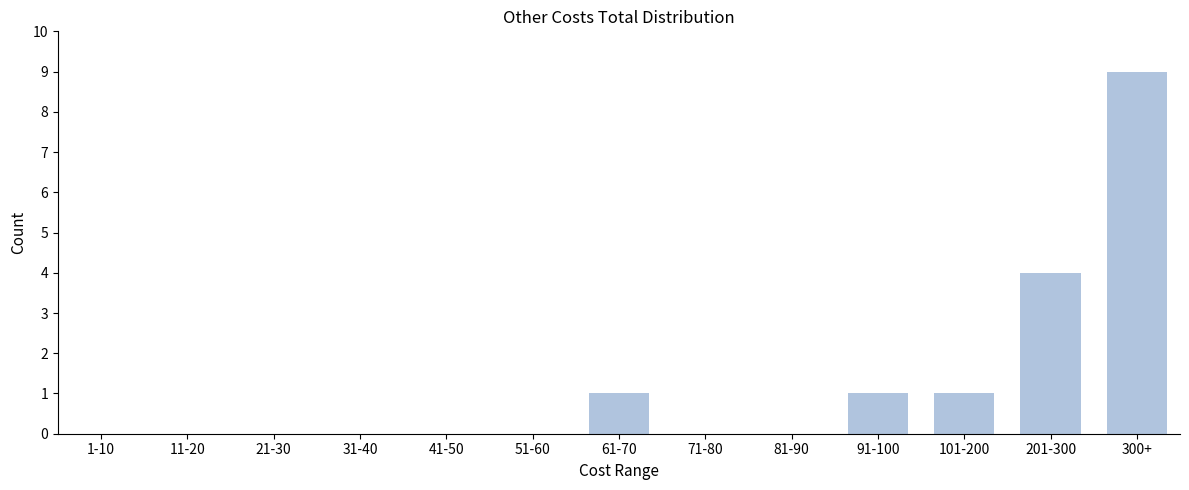

Reading right to left, list all the values displayed in this chart.

300+=9	201-300=4	101-200=1	91-100=1	81-90=0	71-80=0	61-70=1	51-60=0	41-50=0	31-40=0	21-30=0	11-20=0	1-10=0